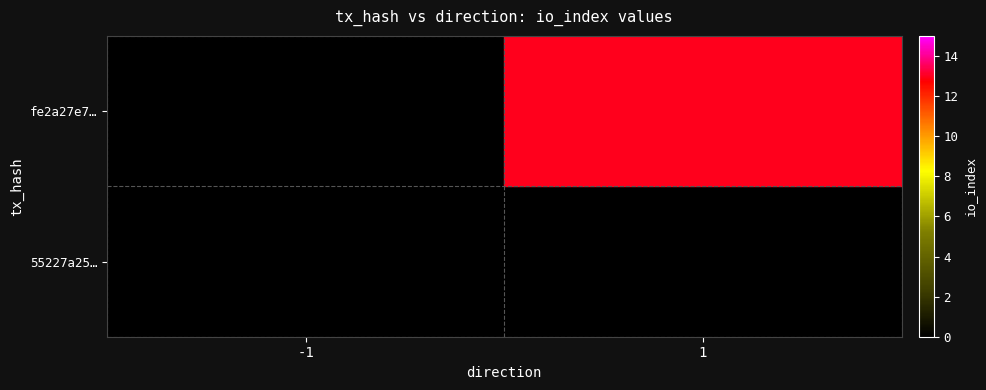

The value of fe2a27e7… at 1 is 13.0. True or false?

True